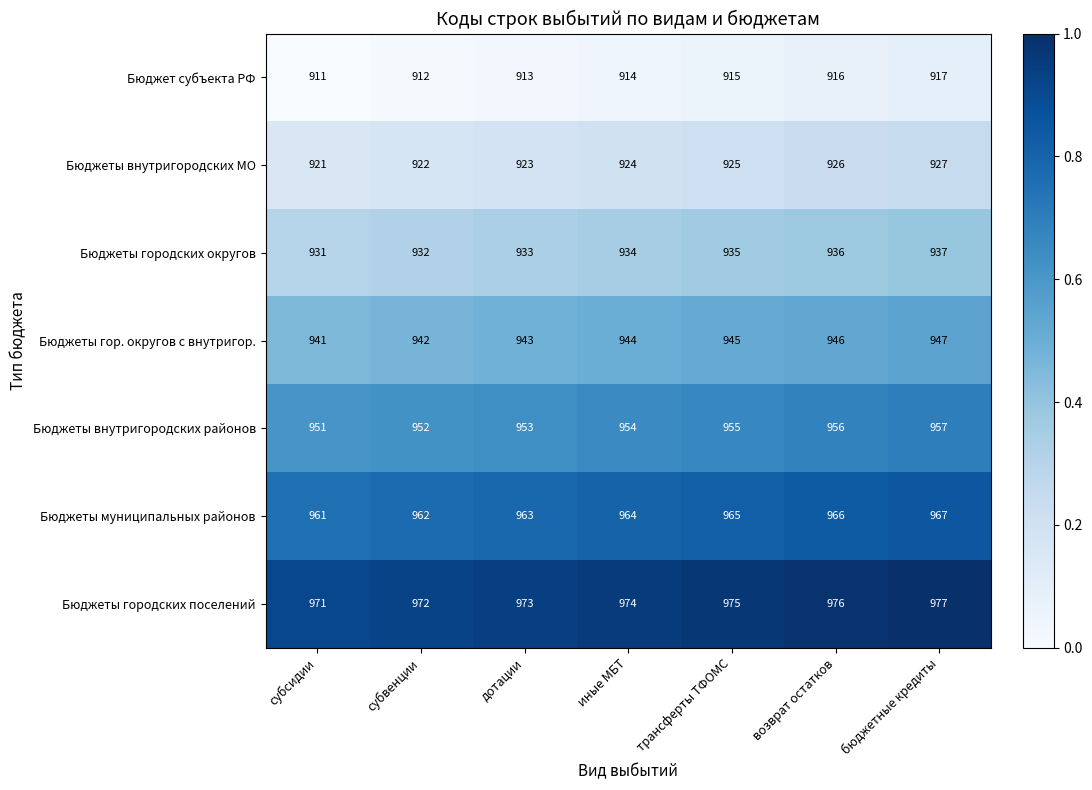

Rank the series at дотации from lowest to highest value.

Бюджет субъекта РФ, Бюджеты внутригородских МО, Бюджеты городских округов, Бюджеты гор. округов с внутригор., Бюджеты внутригородских районов, Бюджеты муниципальных районов, Бюджеты городских поселений